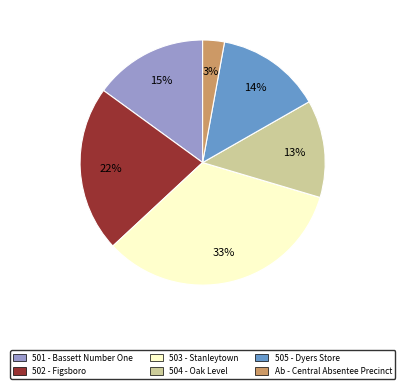

To the nearest percent, what is the difference between the 504 - Oak Level and 501 - Bassett Number One slice percentages?

2%